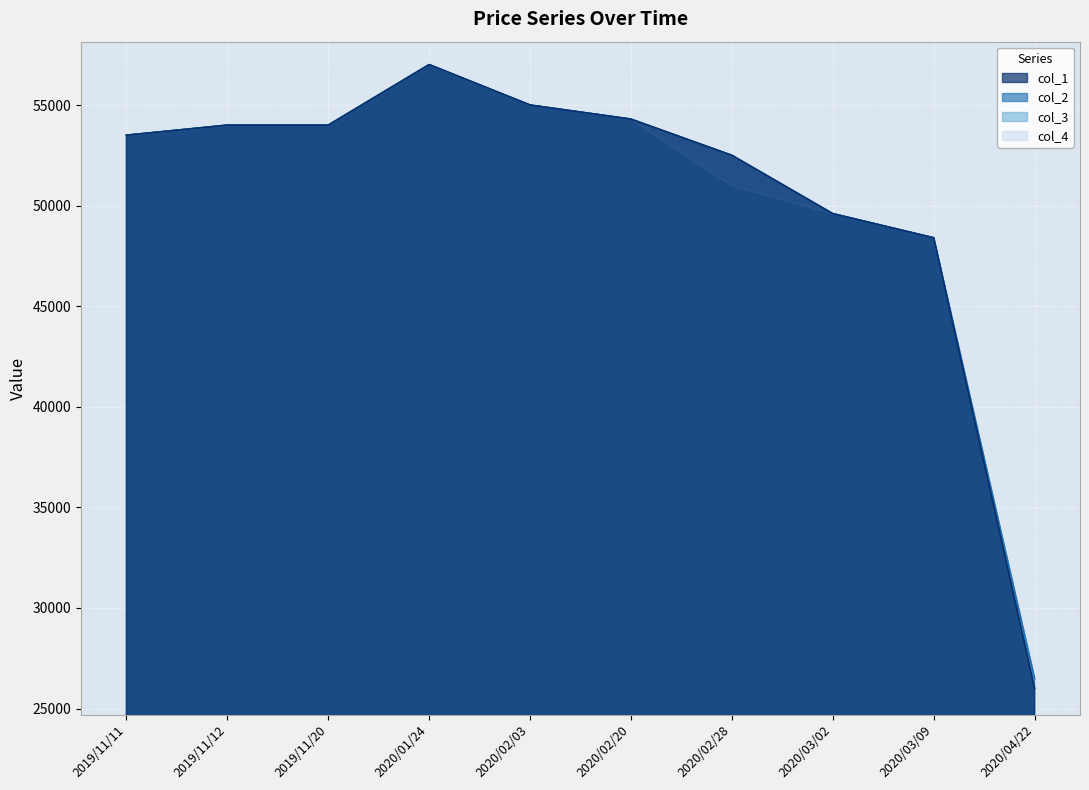

What is the average value of the col_3 series?

50280